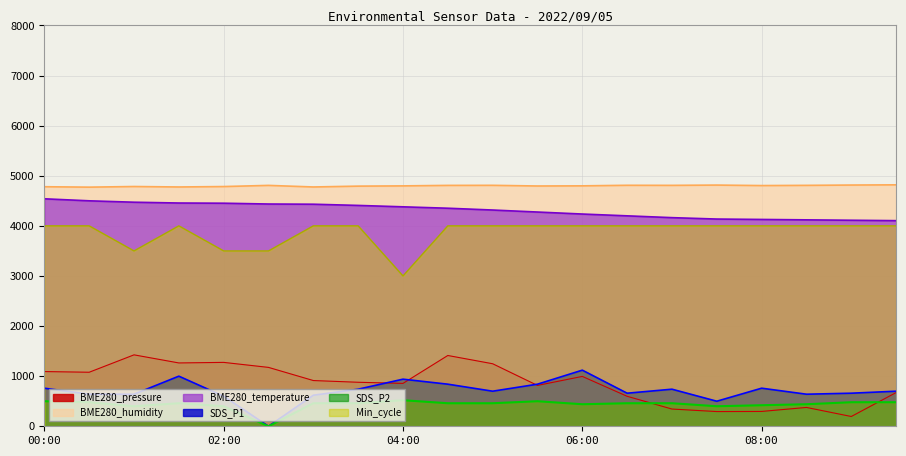

At which label does SDS_P1 first exceed 700?

00:00